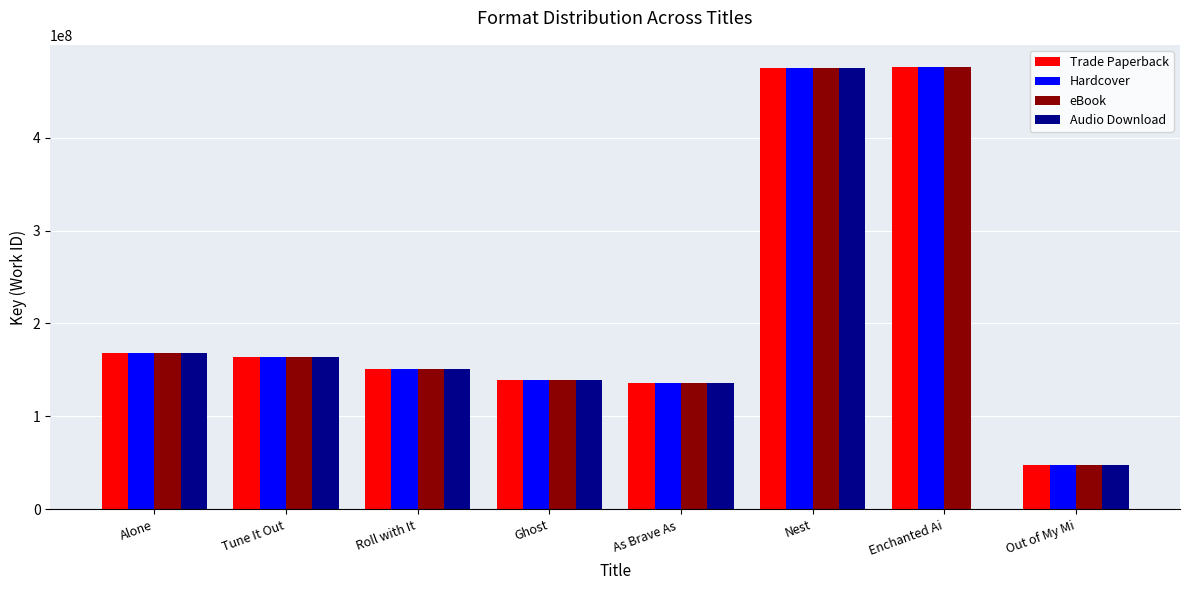

The value of eBook at Roll with It is 151470306. True or false?

True